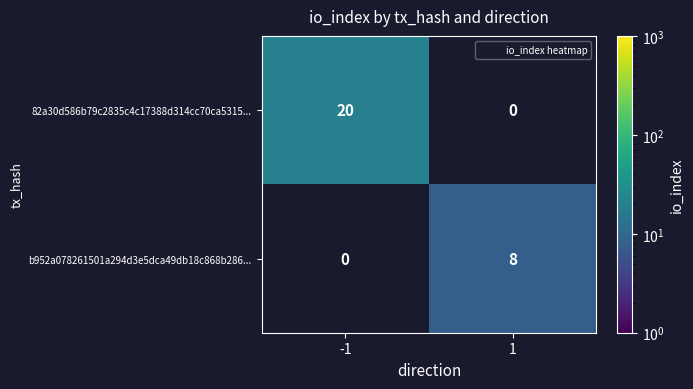

What is the difference between the highest and lowest values at -1?

20